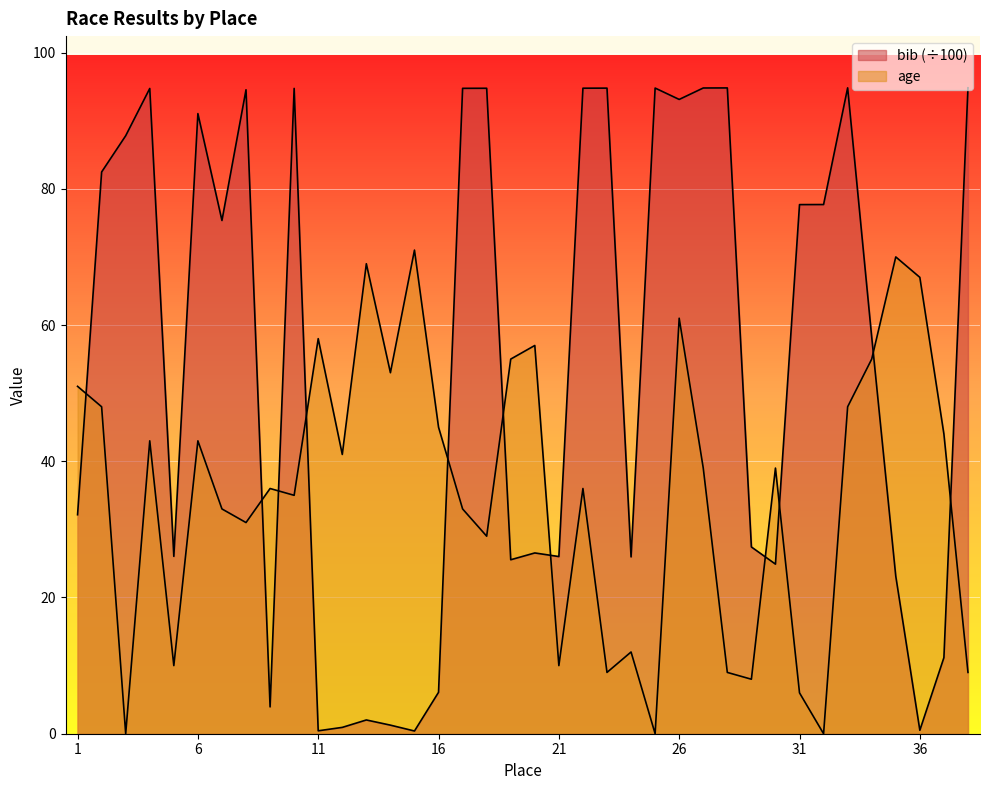

Which series has the largest range (max minus min)?

bib